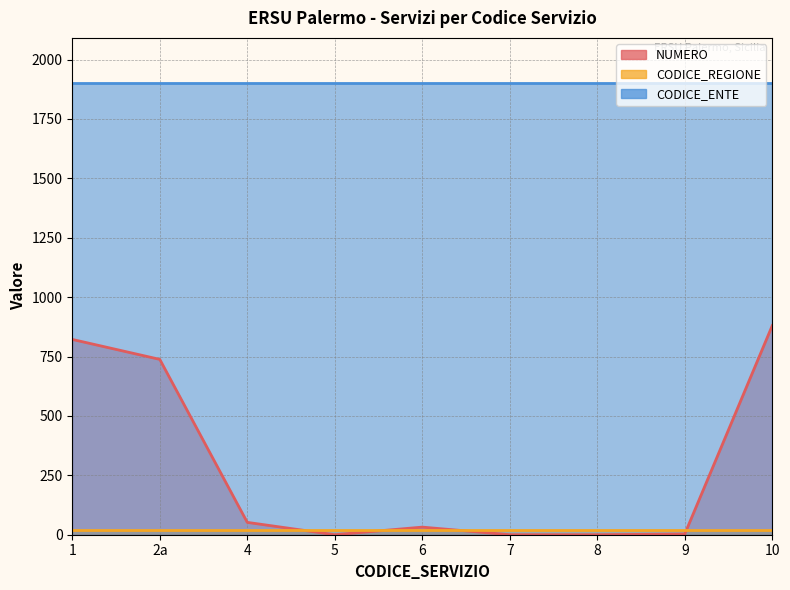

True or false: CODICE_ENTE has a value of 1901 at 2a.

True